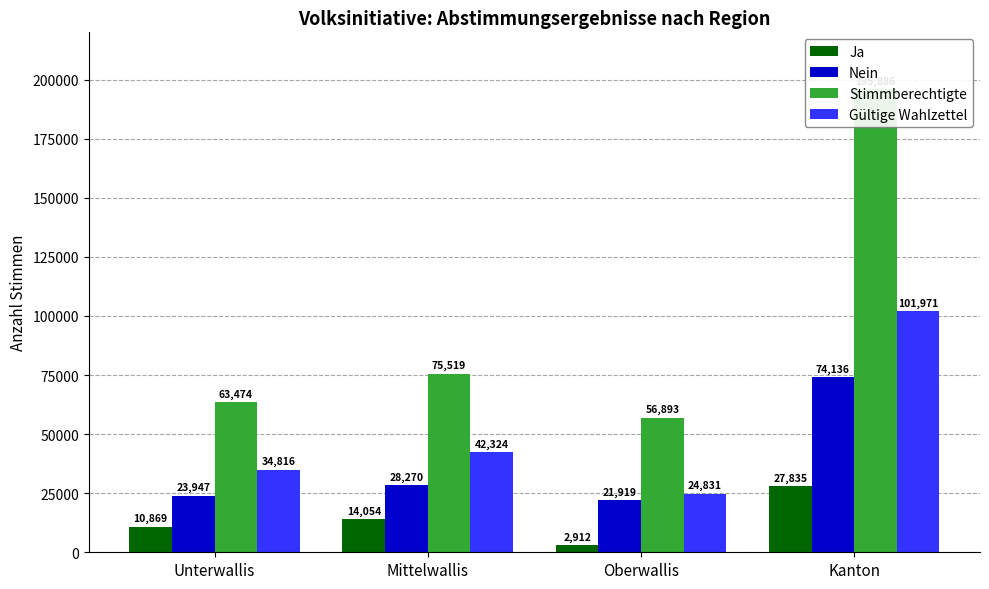

Between Mittelwallis and Oberwallis, which series saw the biggest shift?

Stimmberechtigte